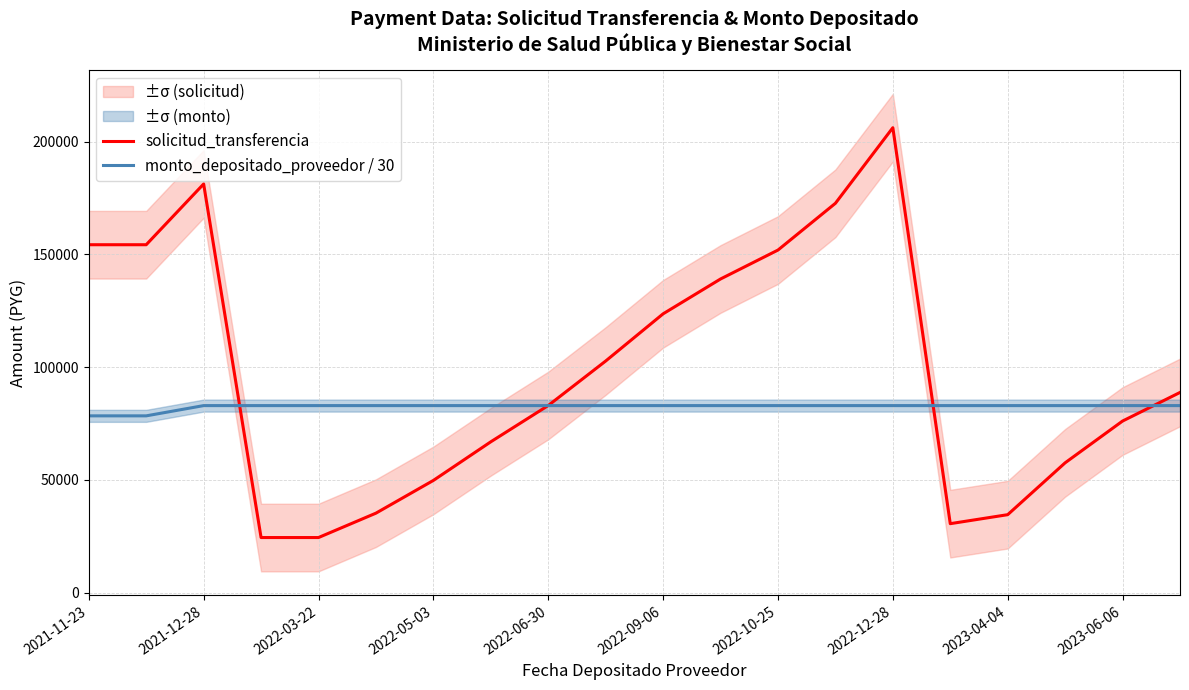

What is the minimum value for monto_depositado_proveedor / 30?

78420.5